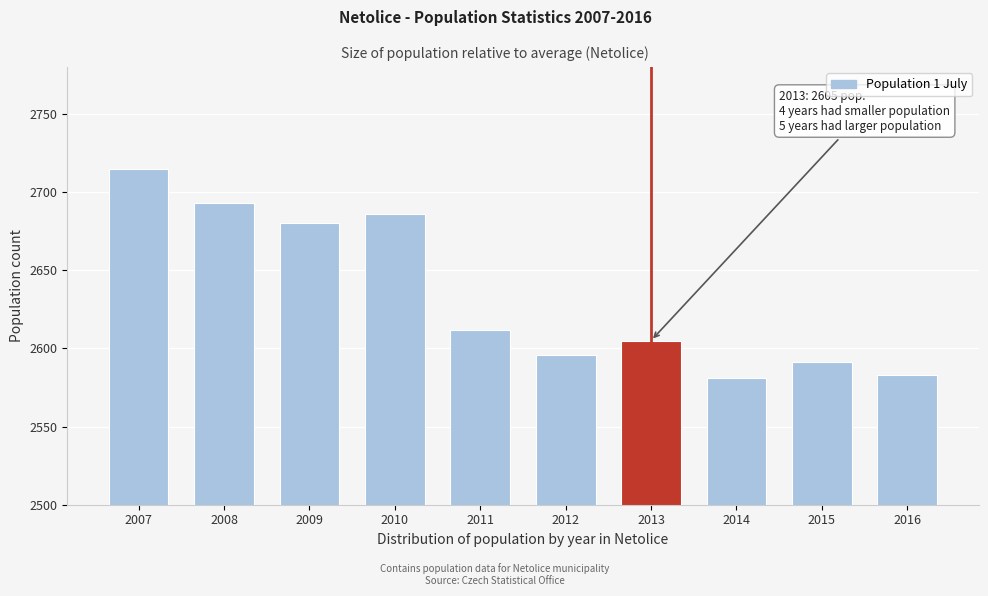

Reading right to left, list all the values displayed in this chart.

2583	2591	2581	2605	2596	2612	2686	2680	2693	2715